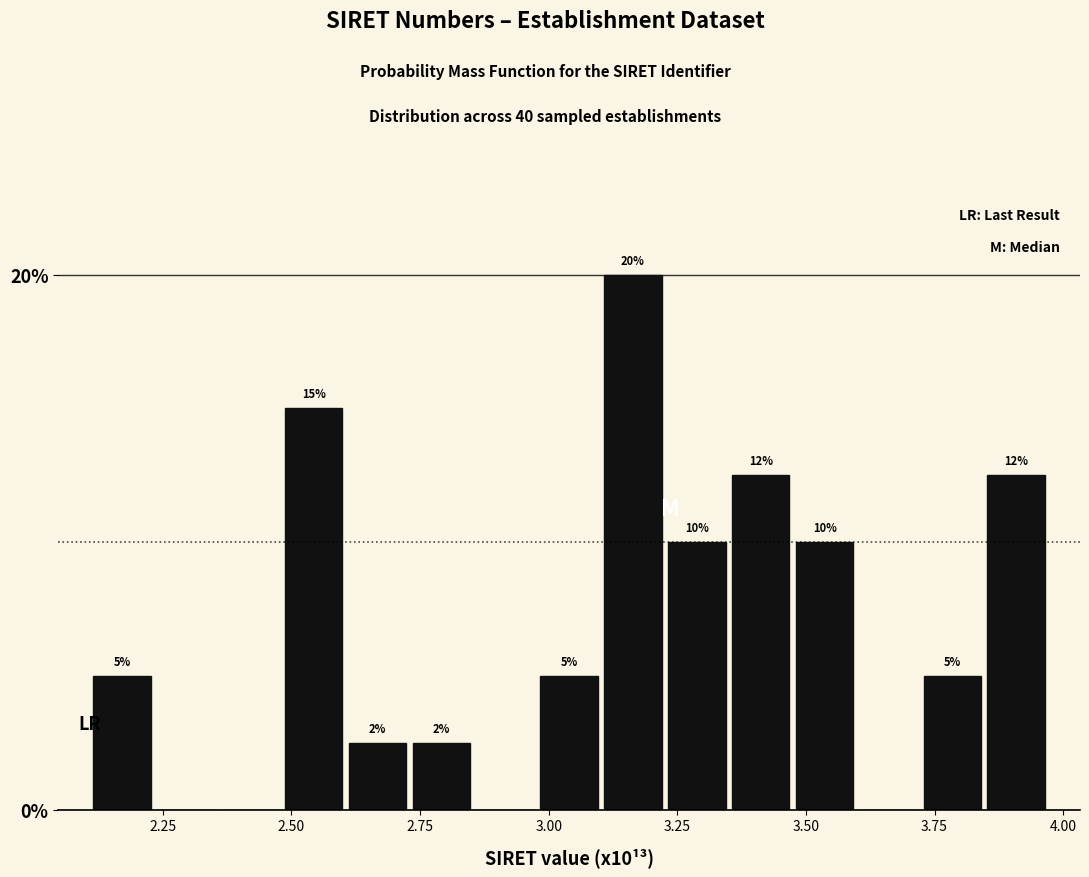

Around what value on the x-axis is the tallest bar? Give the approximate position of its centre, as read against the axis.

3.15